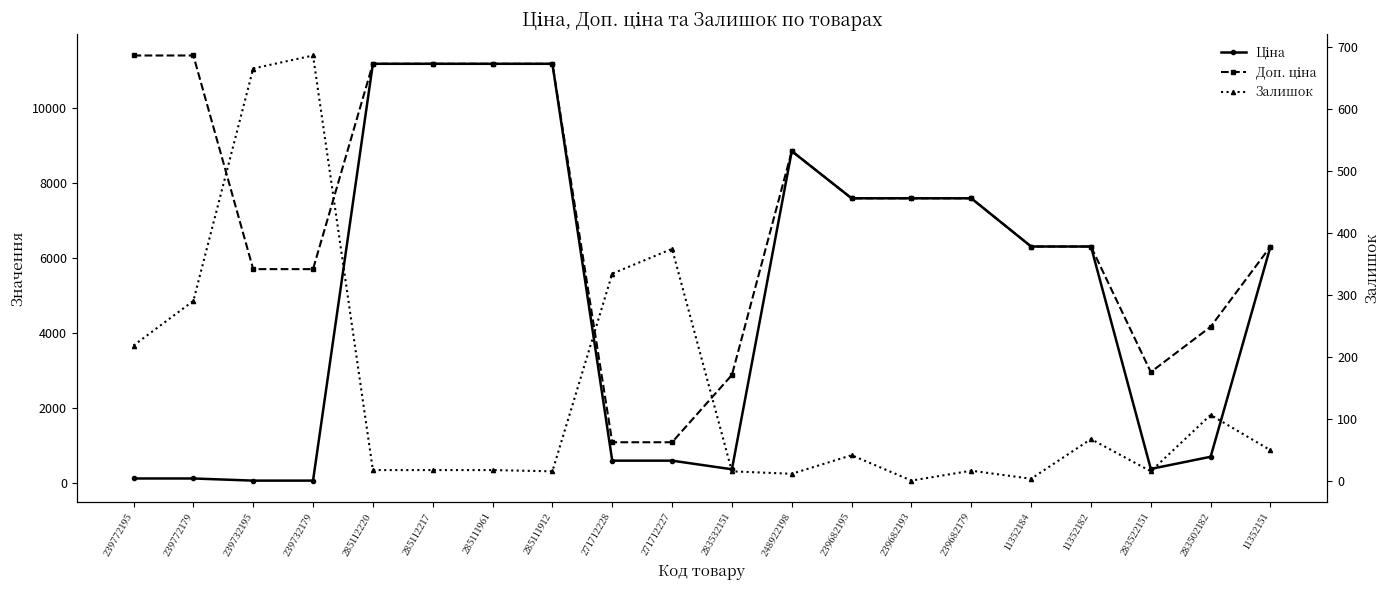

List the labels in order of Ціна value, smallest first.

239732195, 239732179, 239772195, 239772179, 283532151, 283522151, 271712228, 271712227, 283502182, 11352184, 11352182, 11352151, 239682195, 239682193, 239682179, 248922198, 285112220, 285112217, 285111961, 285111912